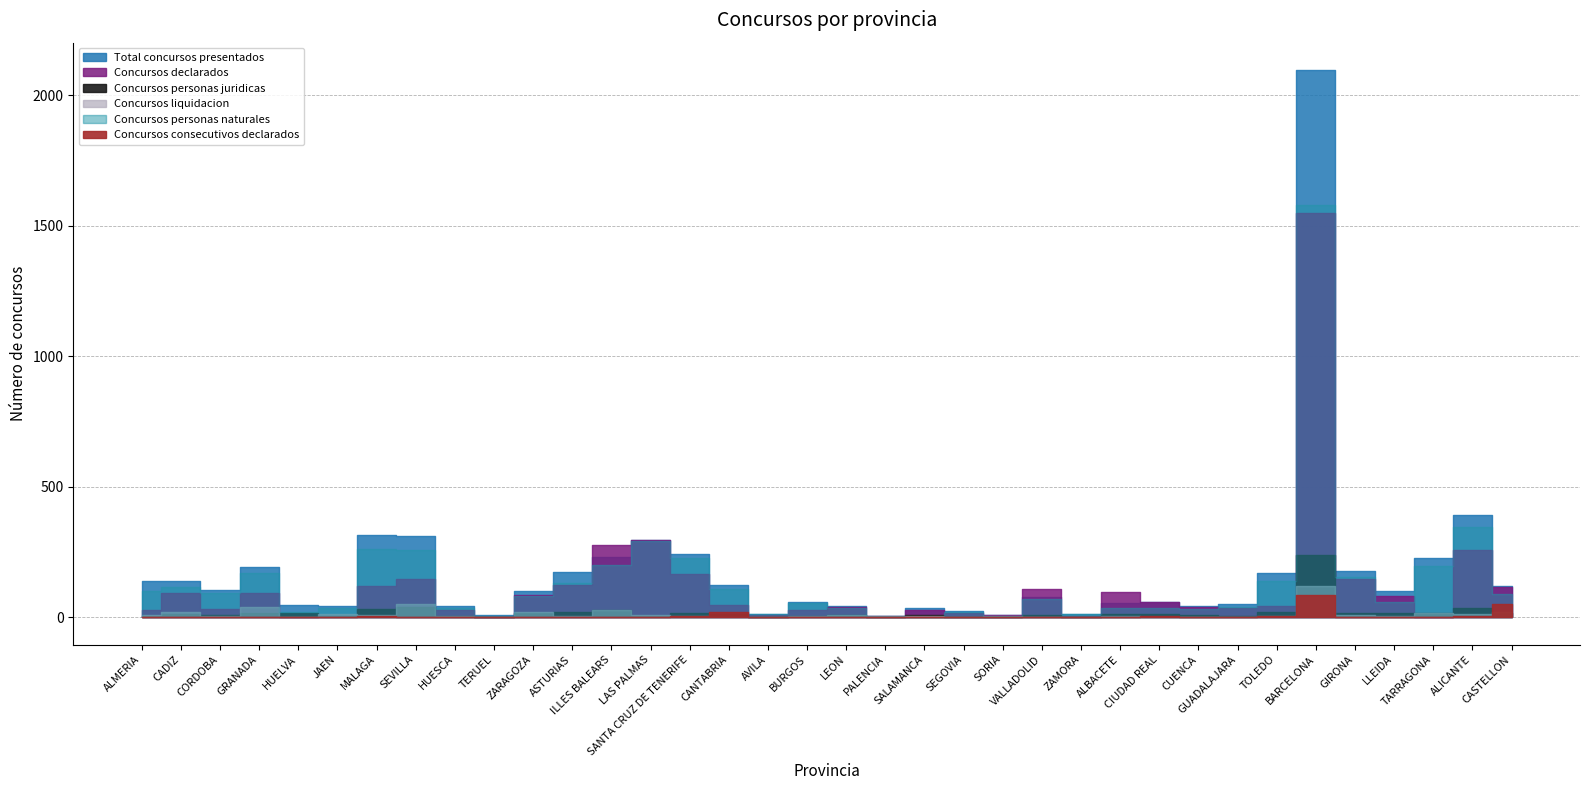

Is the value of Concursos liquidacion at ILLES BALEARS greater than the value of Concursos consecutivos declarados at CIUDAD REAL?

Yes